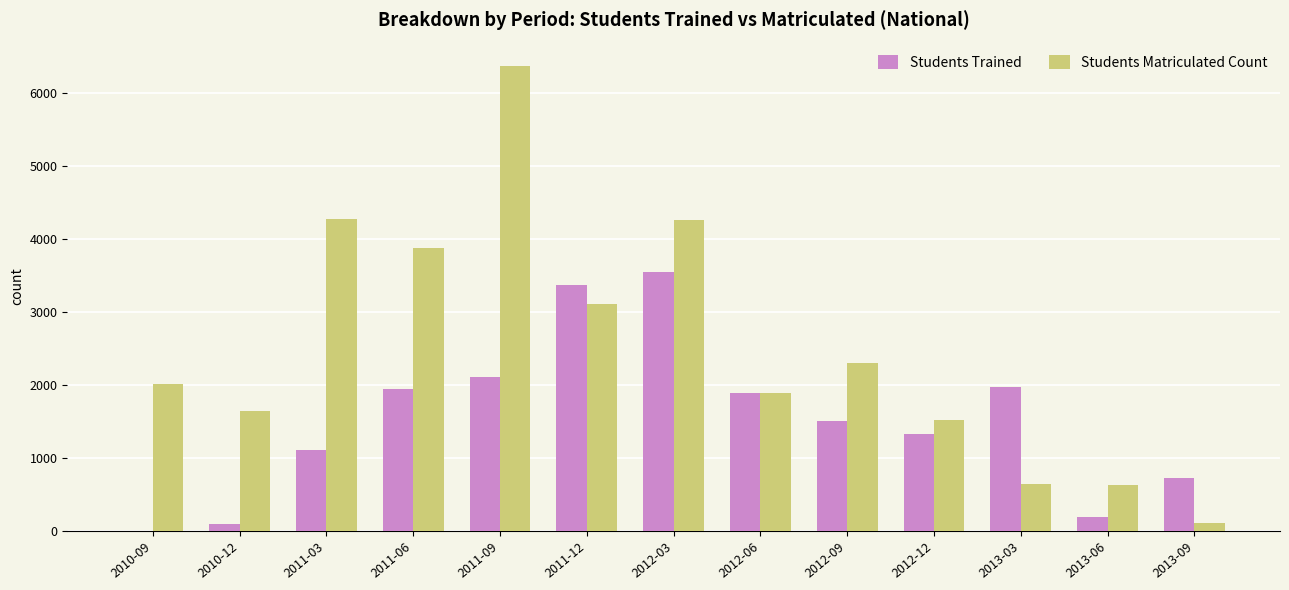

What is the sum of all Students Matriculated Count values?

32598